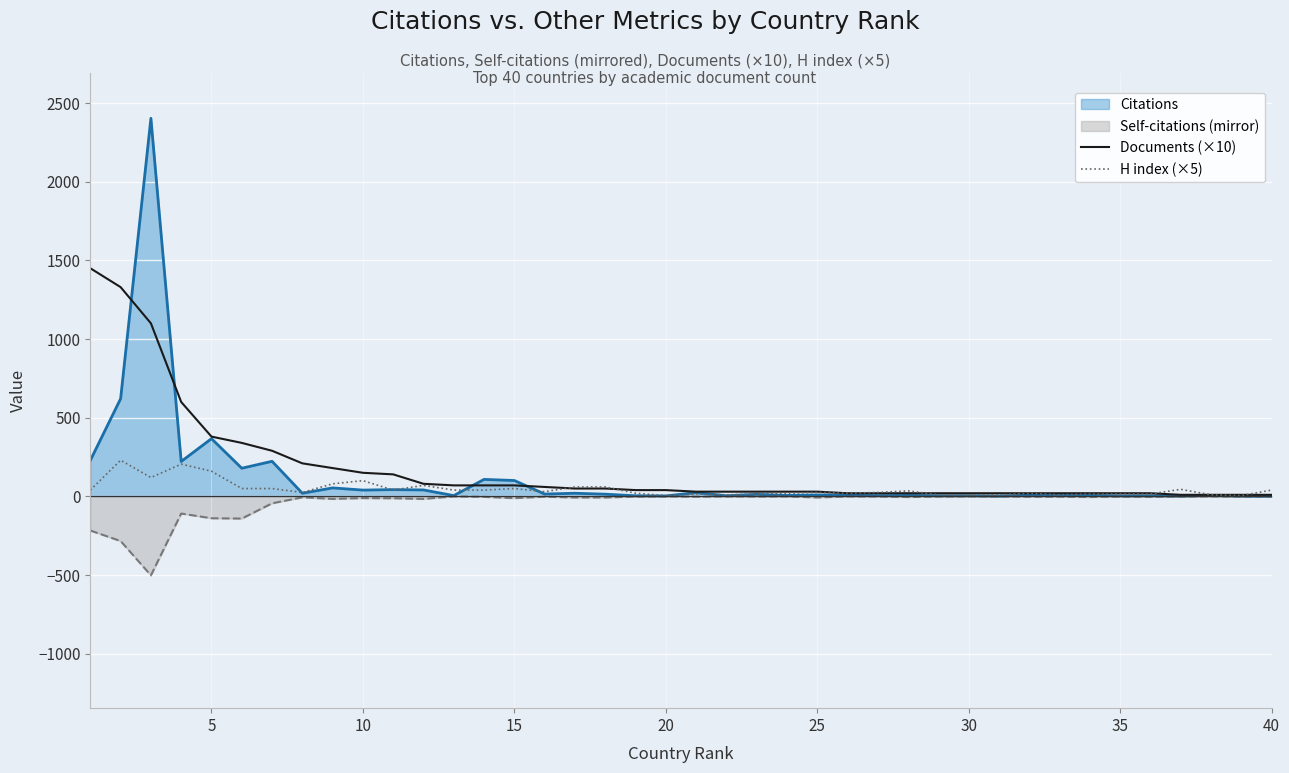

Rank the series by their maximum value, from highest to lowest.

Citations, Documents (×10), H index (×5), Self-citations (mirror)